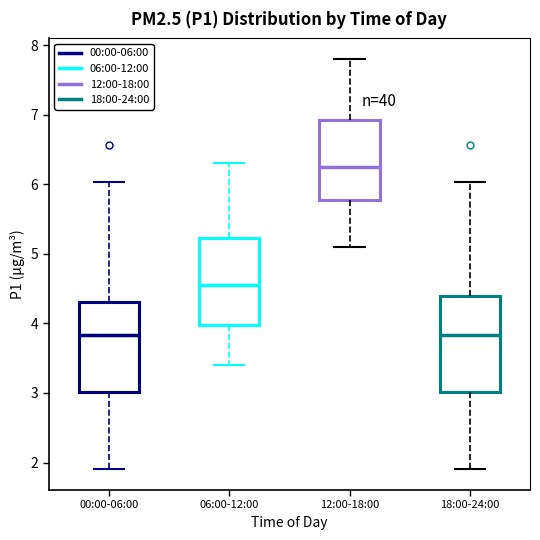

Where is the lower edge of the box for 12:00-18:00 on the y-axis? The values are not printed on the chart, so give them approximately, as read against the axis.

5.8